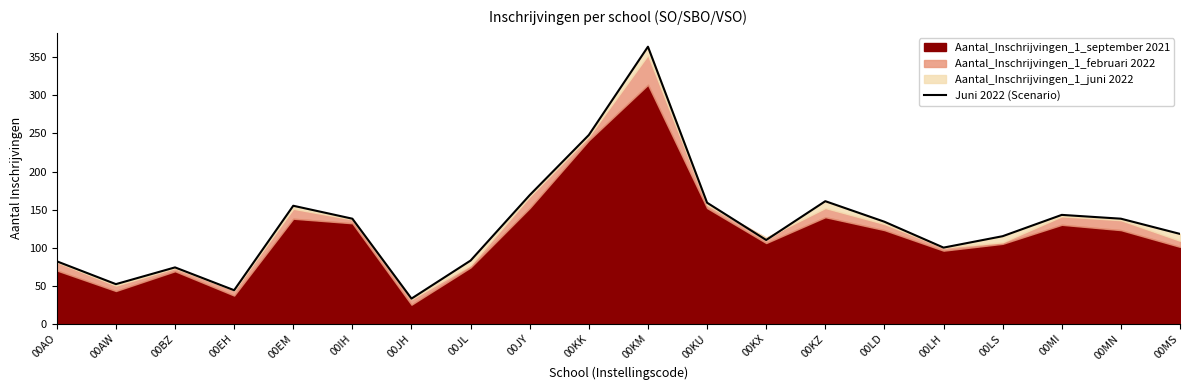

Which label corresponds to the smallest value in the chart?

00JH